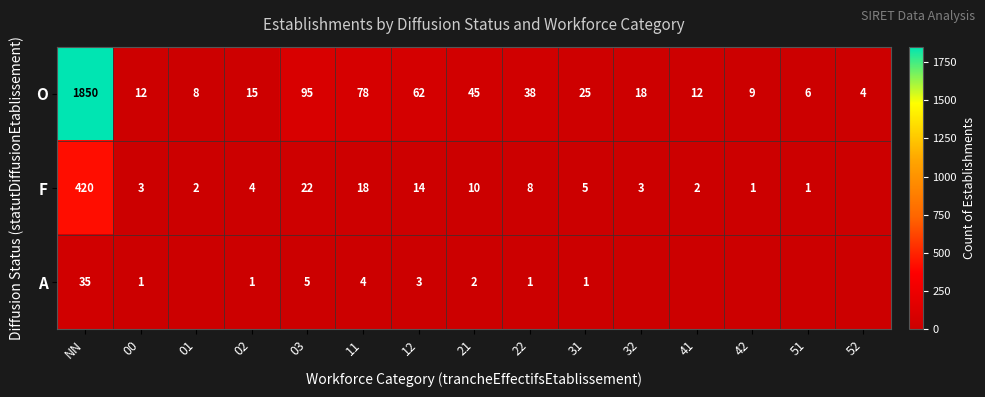

At 03, list the series in order from largest to smallest.

O, F, A